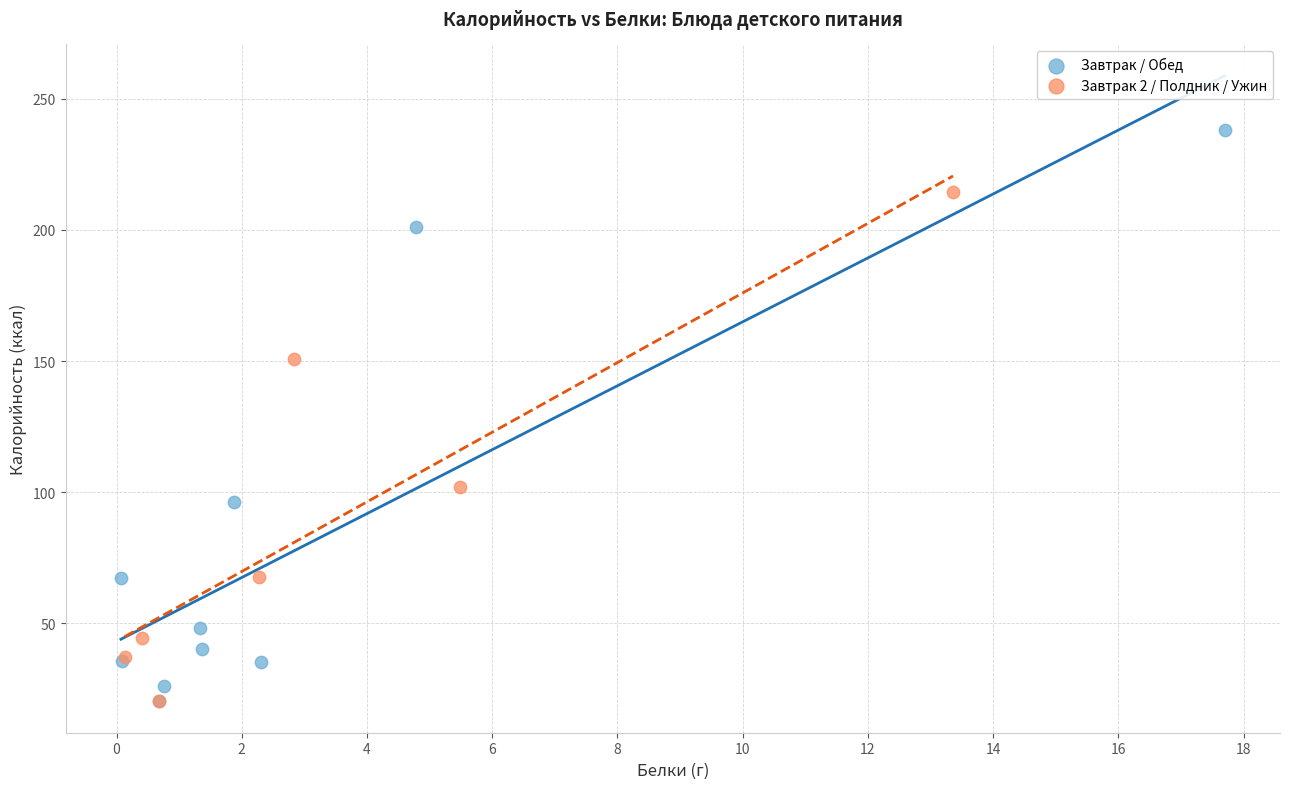

Which series reaches the maximum Y coordinate?

Завтрак / Обед